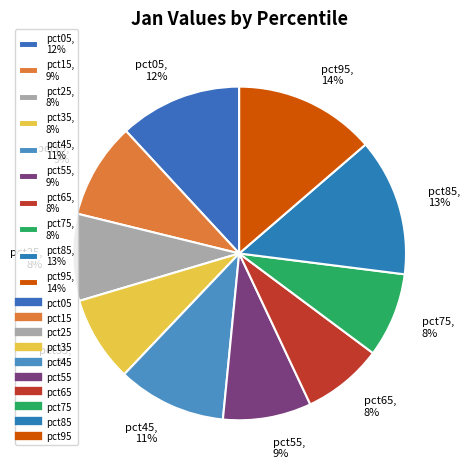

How many segments does this pie chart have?

10